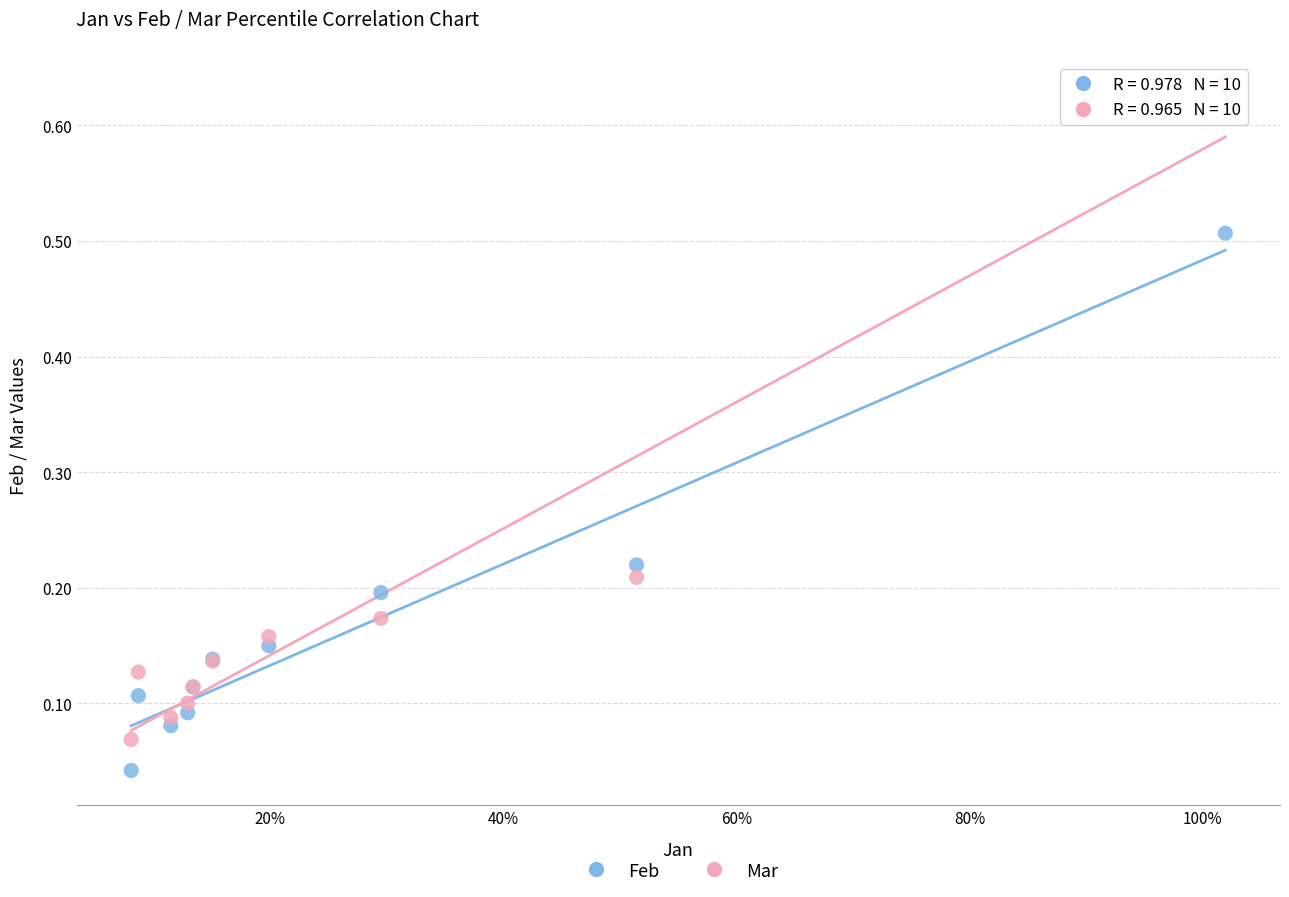

Which series reaches the minimum Y coordinate?

Feb